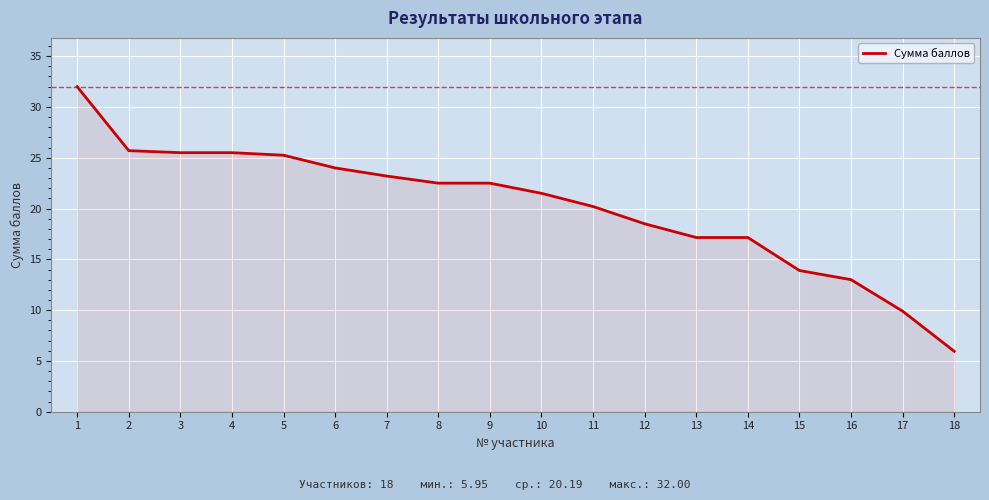

Is it true that the value at 4 is 25.5?

True